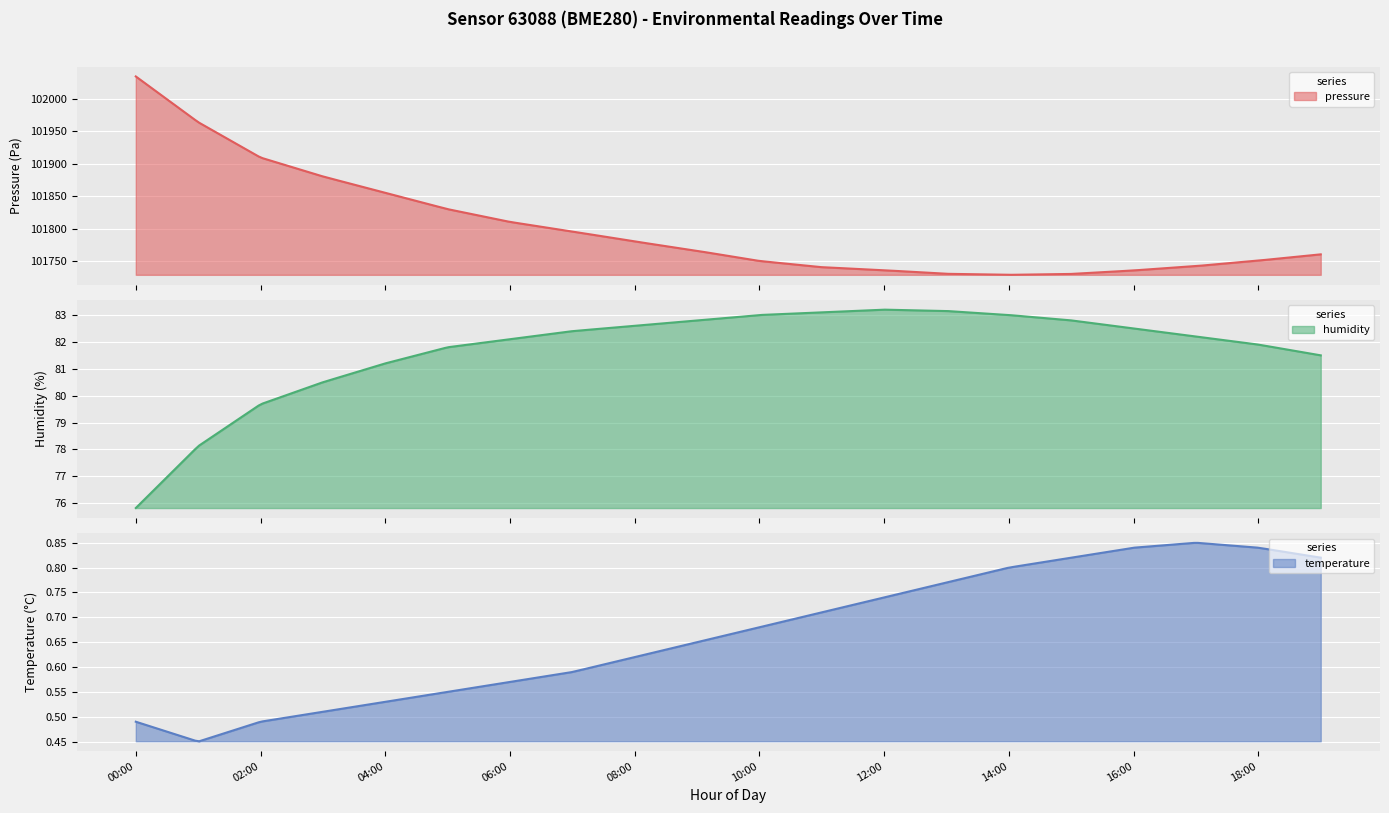

How many lines are shown in the chart?

3